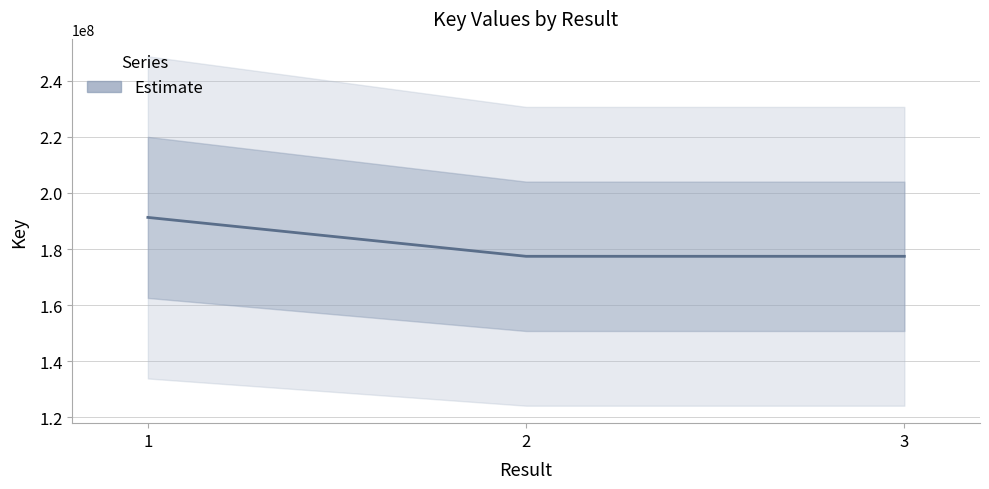

Reading right to left, transcribe all the data shown in this chart.

3=177432305	2=177432127	1=191291256